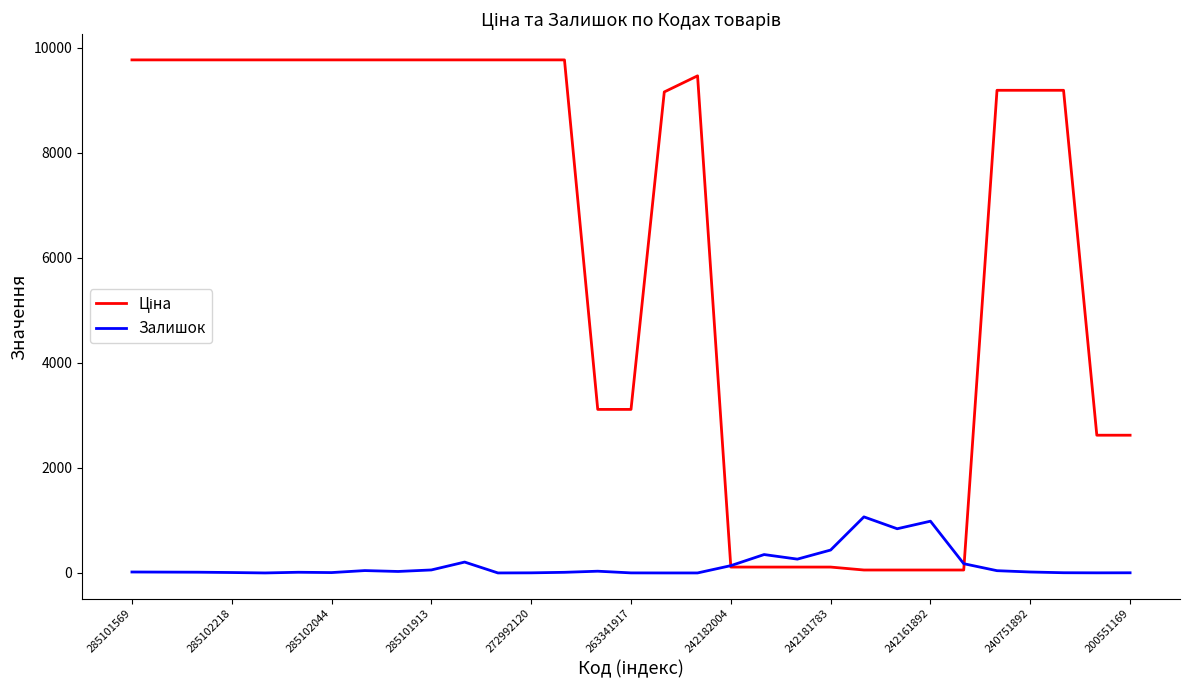

What is the maximum value shown in the chart?

9764.4